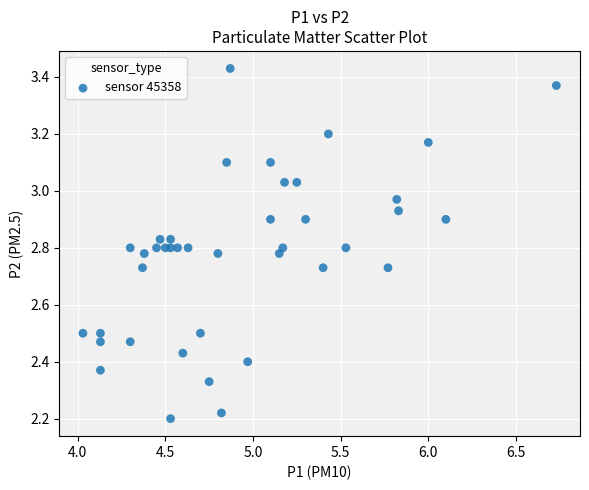

What is the range of Y values (max minus min)?

1.2